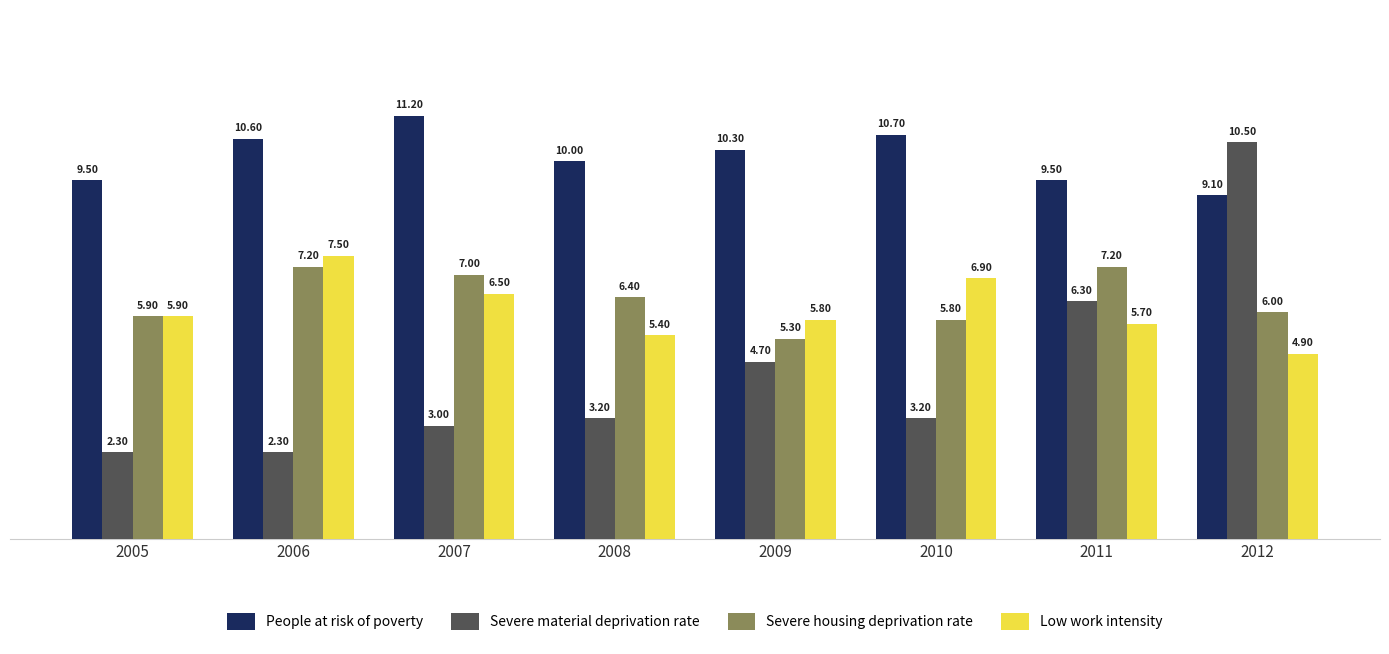

Reading left to right, what are all the values shown in this chart?

People at risk of poverty: 2005=9.5	2006=10.6	2007=11.2	2008=10.0	2009=10.3	2010=10.7	2011=9.5	2012=9.1
Severe material deprivation rate: 2005=2.3	2006=2.3	2007=3.0	2008=3.2	2009=4.7	2010=3.2	2011=6.3	2012=10.5
Severe housing deprivation rate: 2005=5.9	2006=7.2	2007=7.0	2008=6.4	2009=5.3	2010=5.8	2011=7.2	2012=6.0
Low work intensity: 2005=5.9	2006=7.5	2007=6.5	2008=5.4	2009=5.8	2010=6.9	2011=5.7	2012=4.9